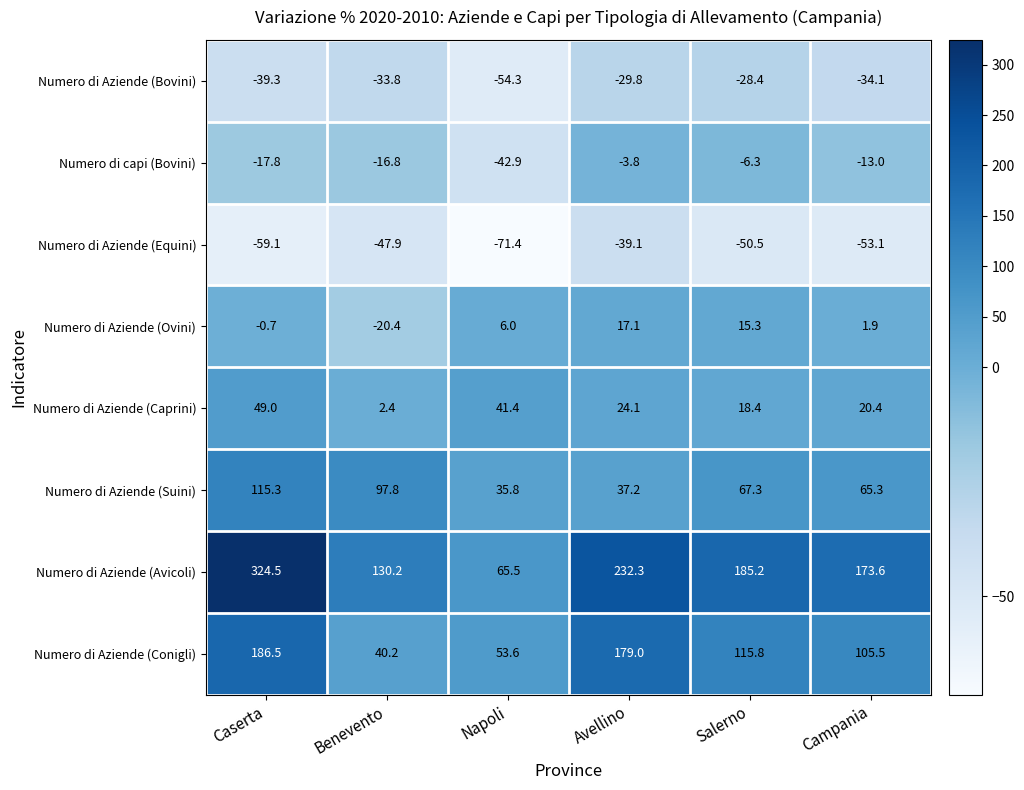

Is it true that Numero di Aziende (Suini) equals 35.8 at Napoli?

True